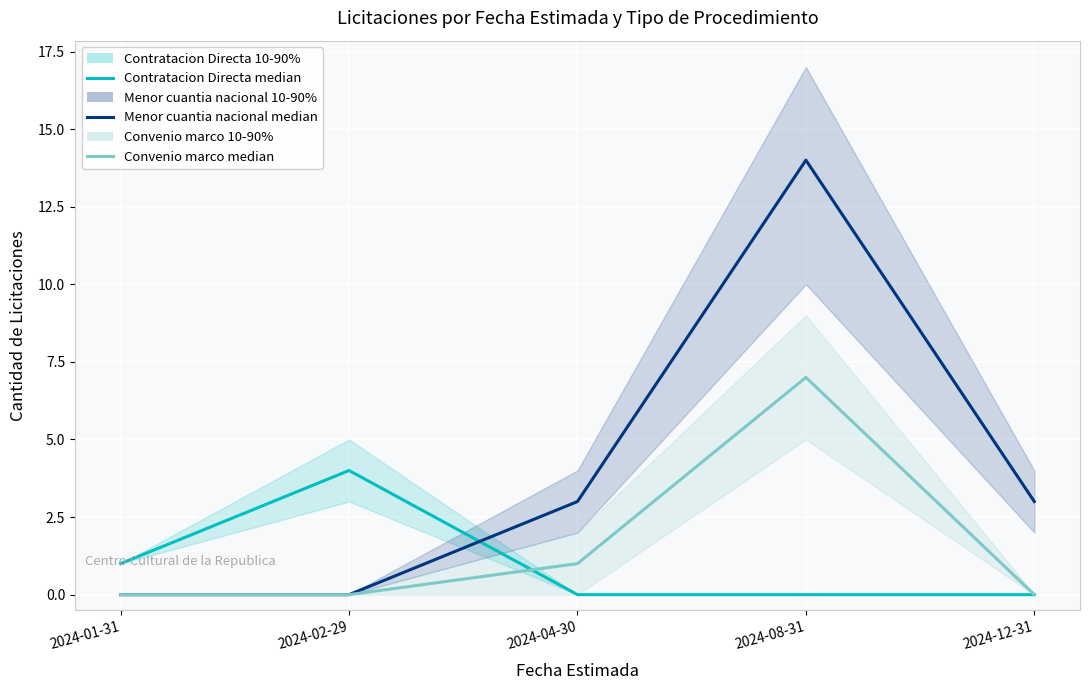

At which category does the chart reach its peak across all series?

2024-08-31